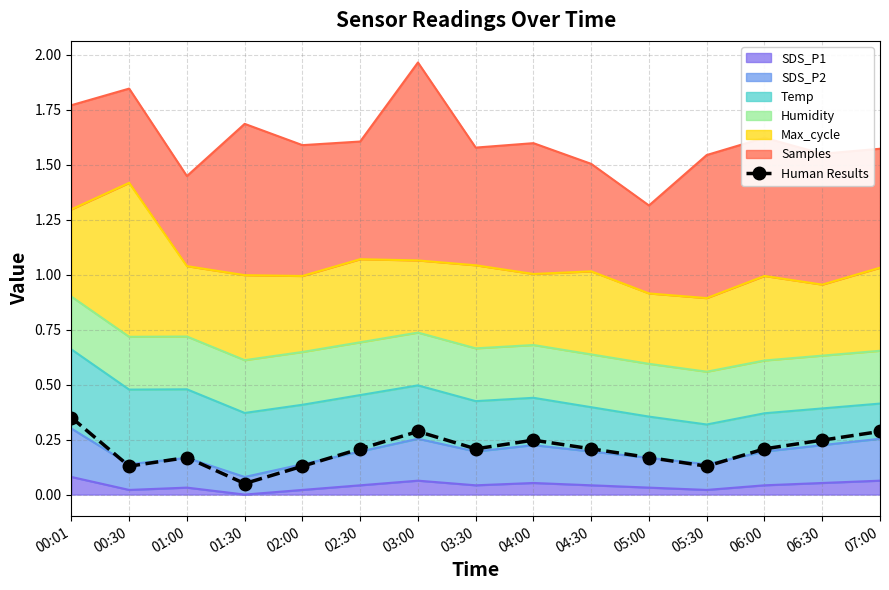

What is the value of the 9th point from the left?

0.2